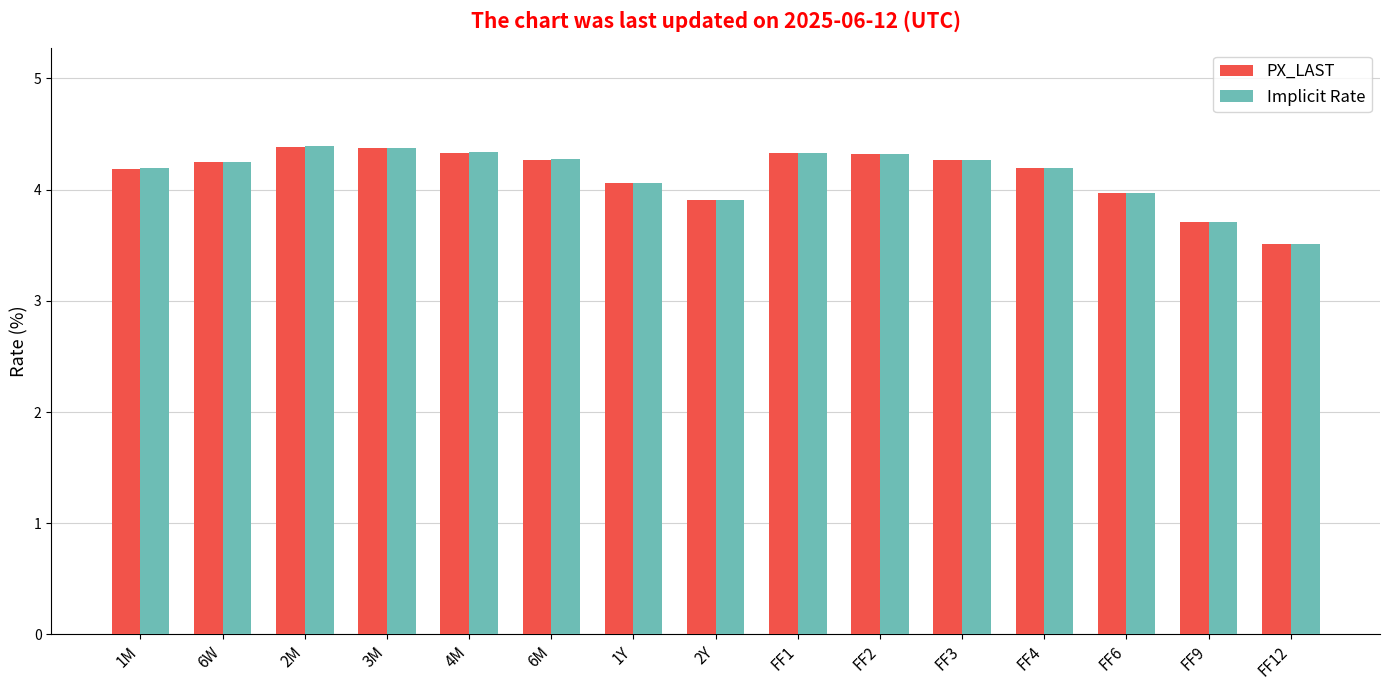

The value of PX_LAST at 2Y is 3.9. True or false?

True